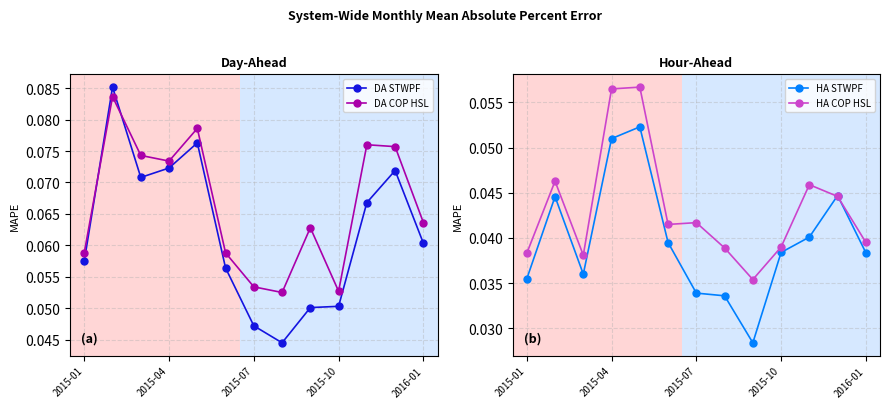

Count the HA COP HSL values in the range 0 to 1.

13